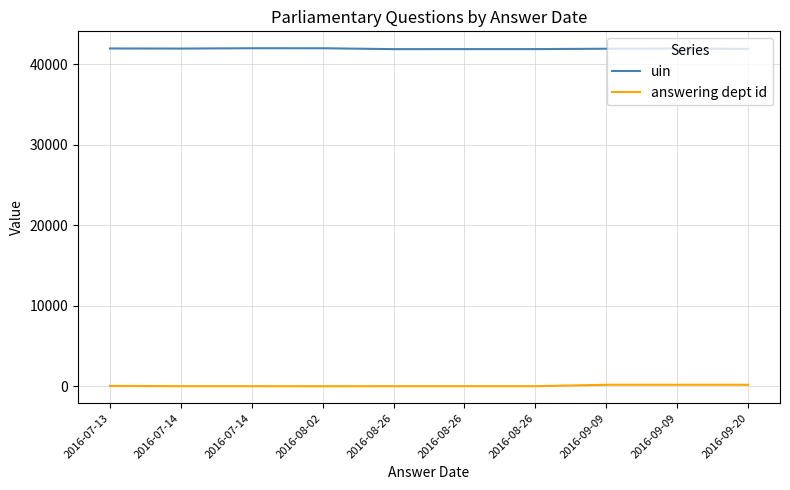

Reading left to right, transcribe all the data shown in this chart.

uin: 41928	41917	41958	41955	41848	41849	41850	41898	41919	41877
answering dept id: 60	26	26	16	26	26	26	202	202	202